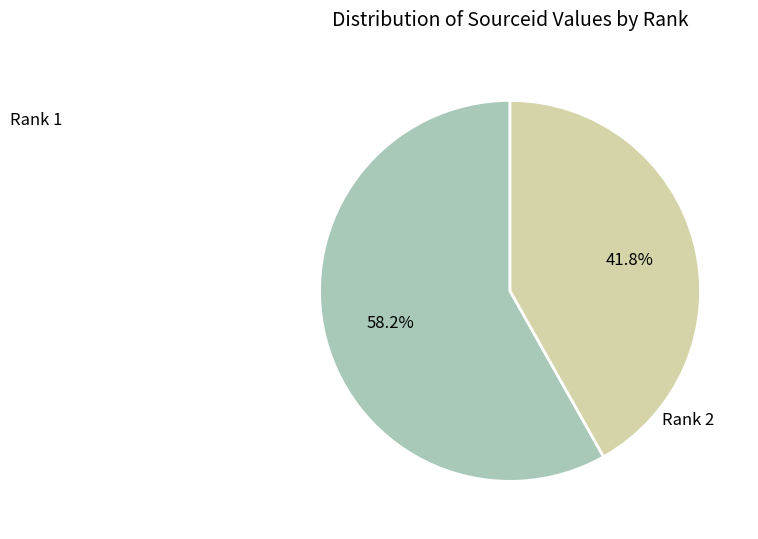

Which slice is the smallest?

Rank 2